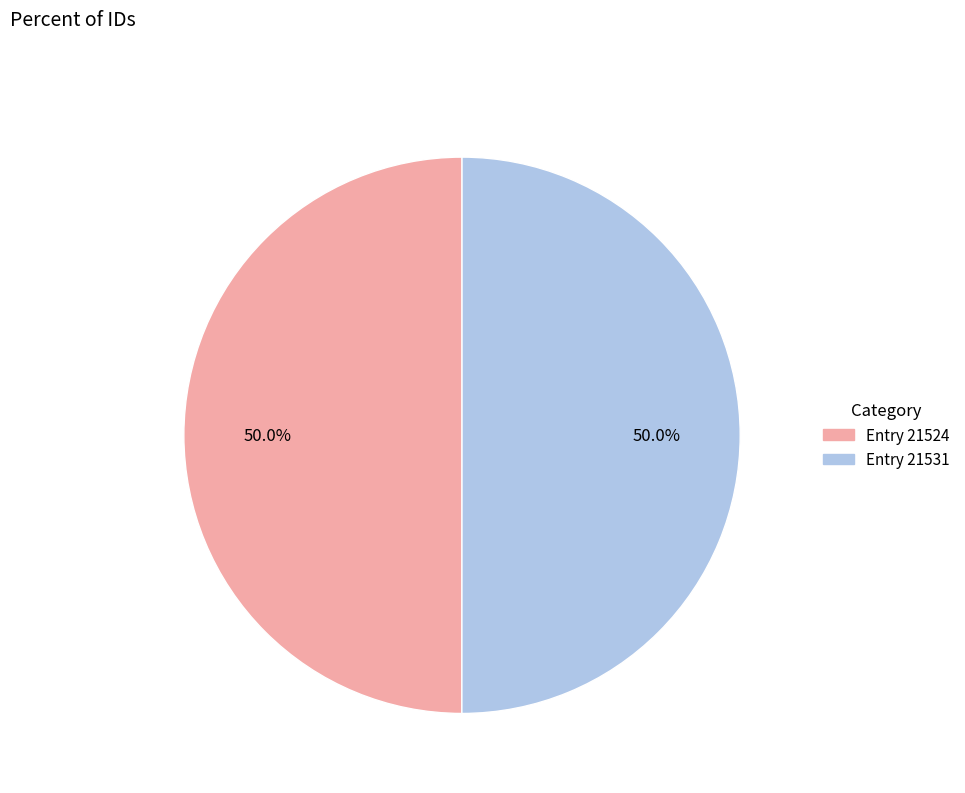

How many segments does this pie chart have?

2